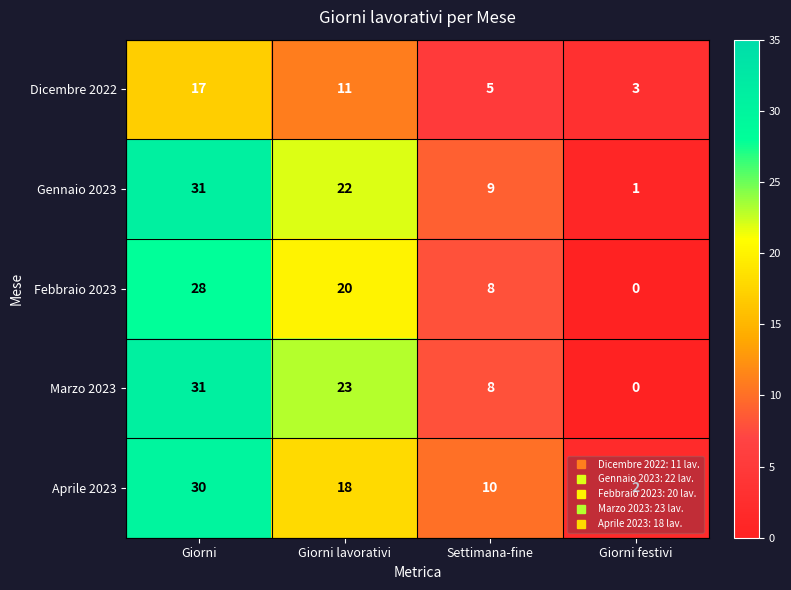

What is the average value of the Aprile 2023 series?

15